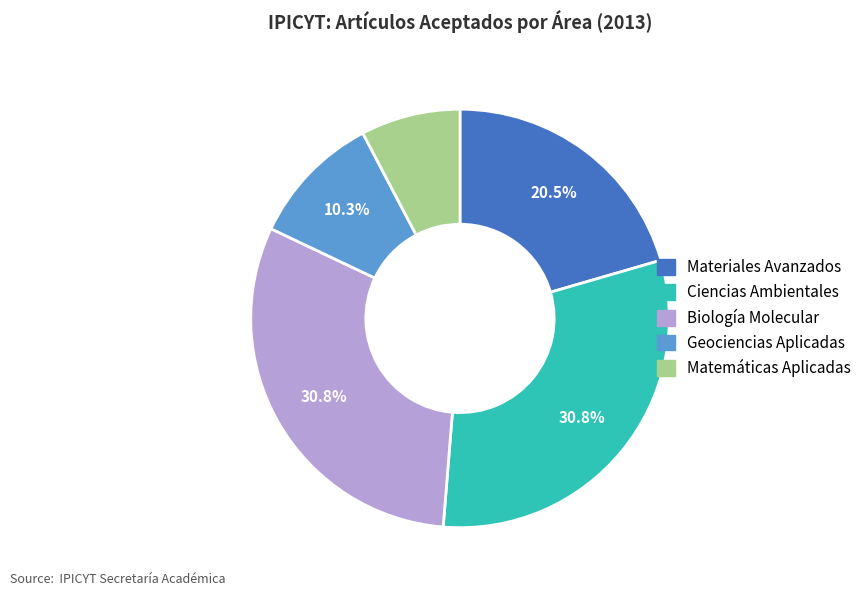

What is the smallest slice in the pie chart?

Matemáticas Aplicadas